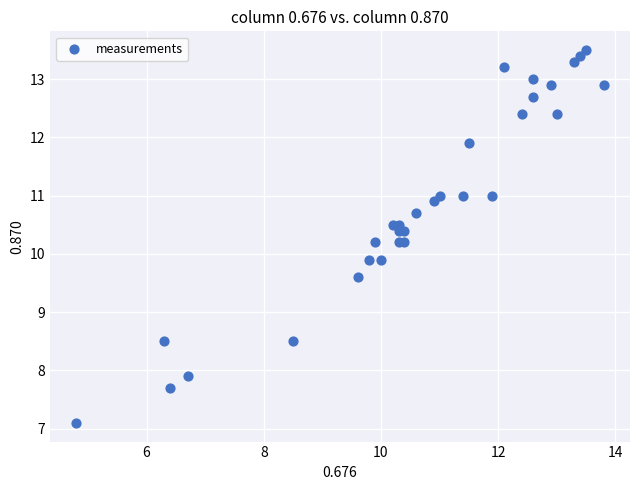

What is the range of Y values (max minus min)?

6.4